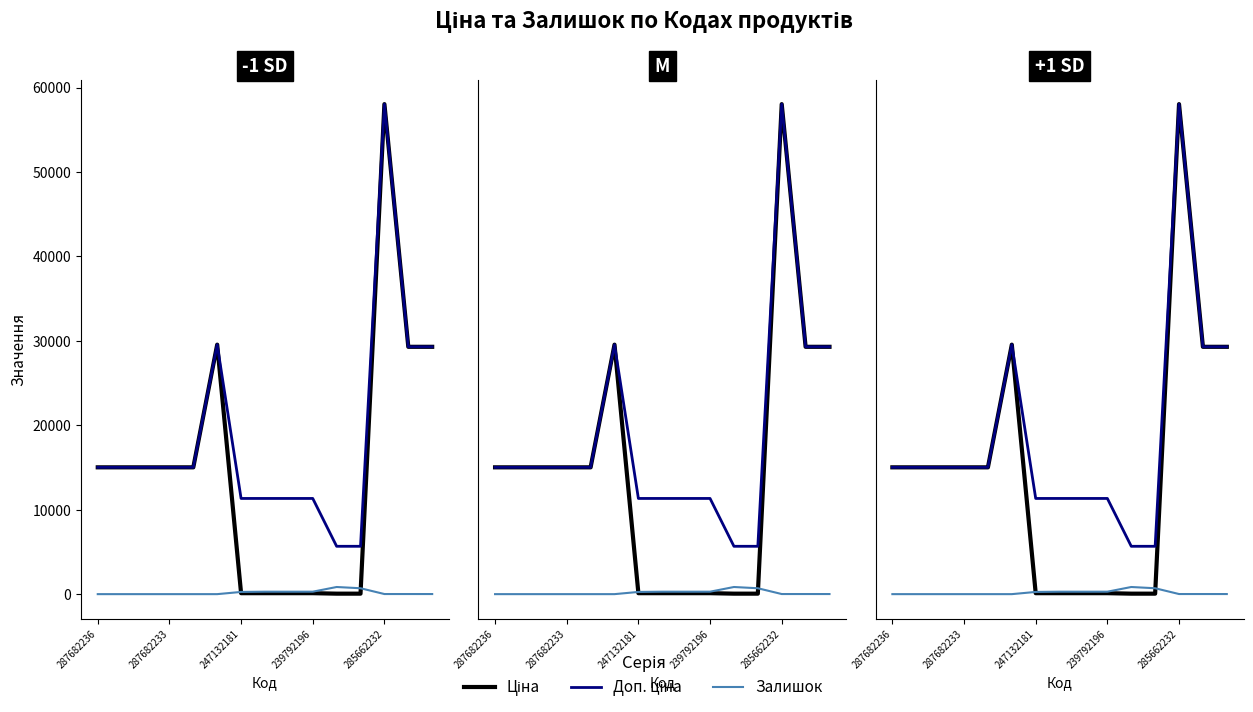

True or false: Доп. ціна and Залишок cross at least once.

False